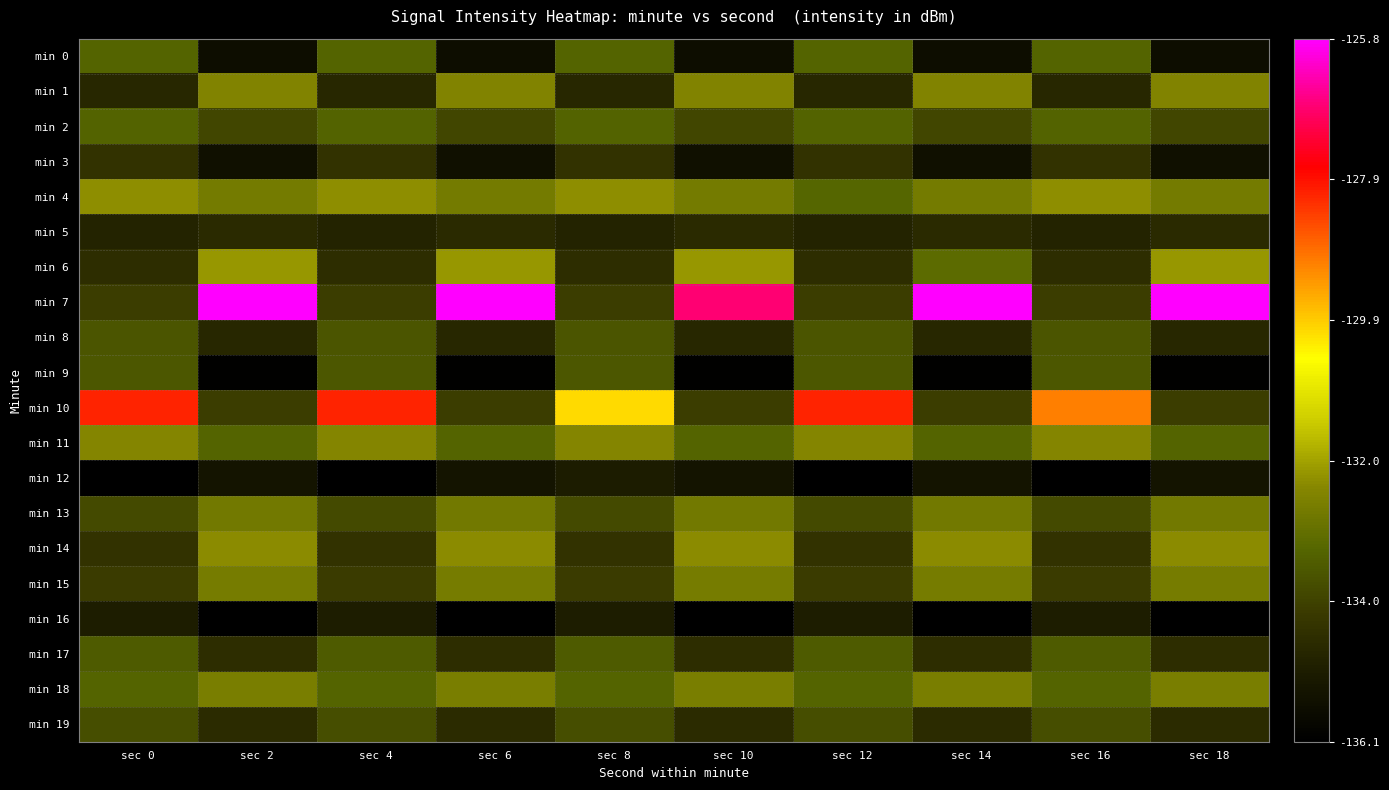

How many distinct data groups are displayed?

20